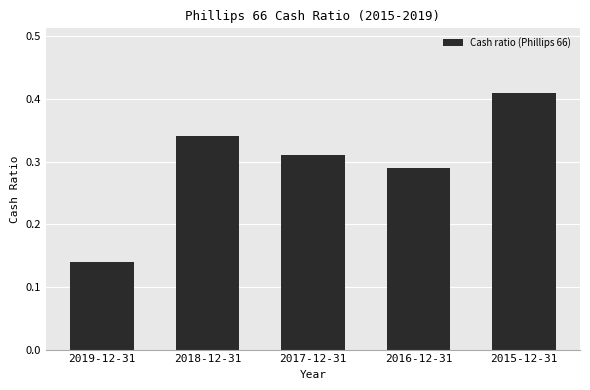

Between 2017-12-31 and 2019-12-31, which is larger?

2017-12-31